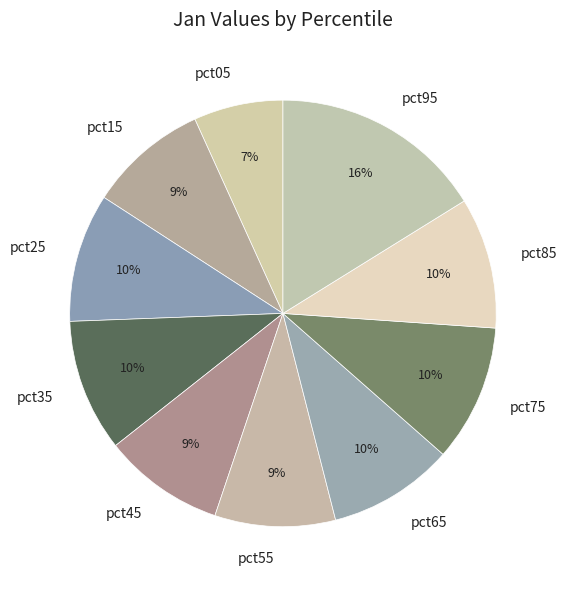

Which slice is the smallest?

pct05